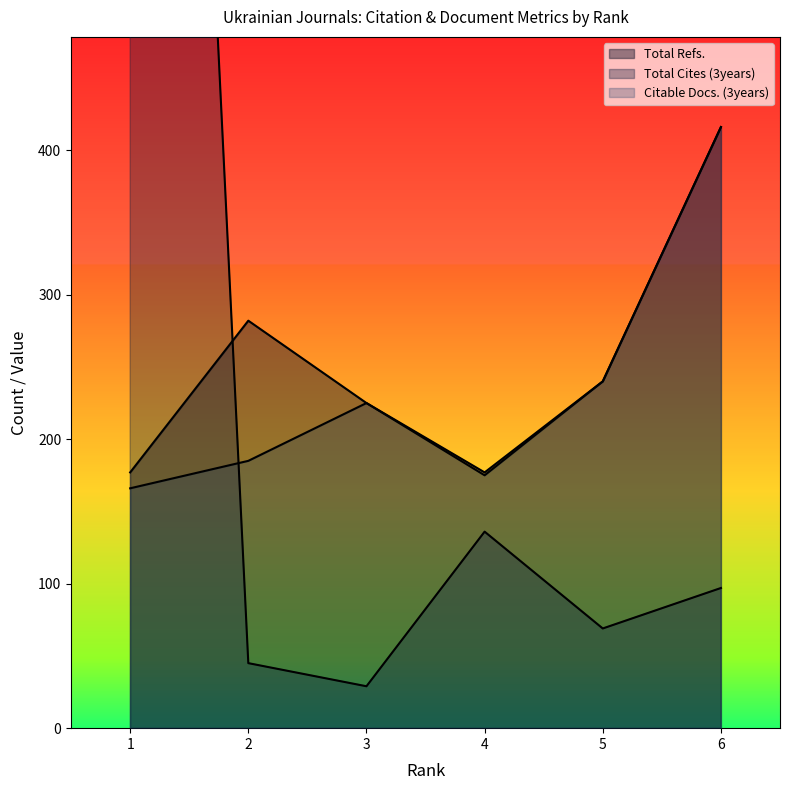

Reading left to right, what are all the values shown in this chart?

Total Refs.: 177	282	225	177	240	416
Total Cites (3years): 1721	45	29	136	69	97
Citable Docs. (3years): 166	185	225	175	240	416